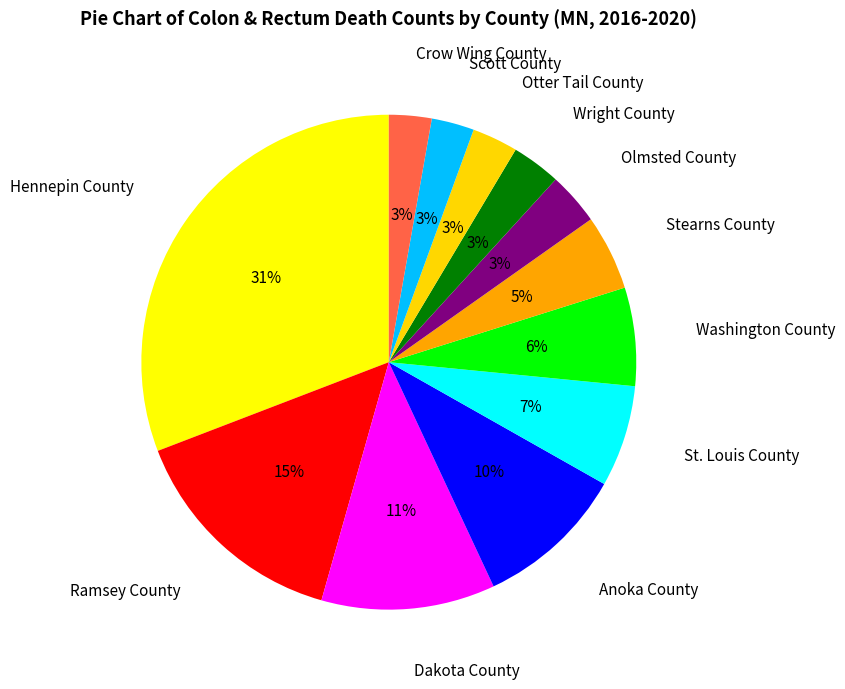

To the nearest percent, what is the average slice percentage?

8%